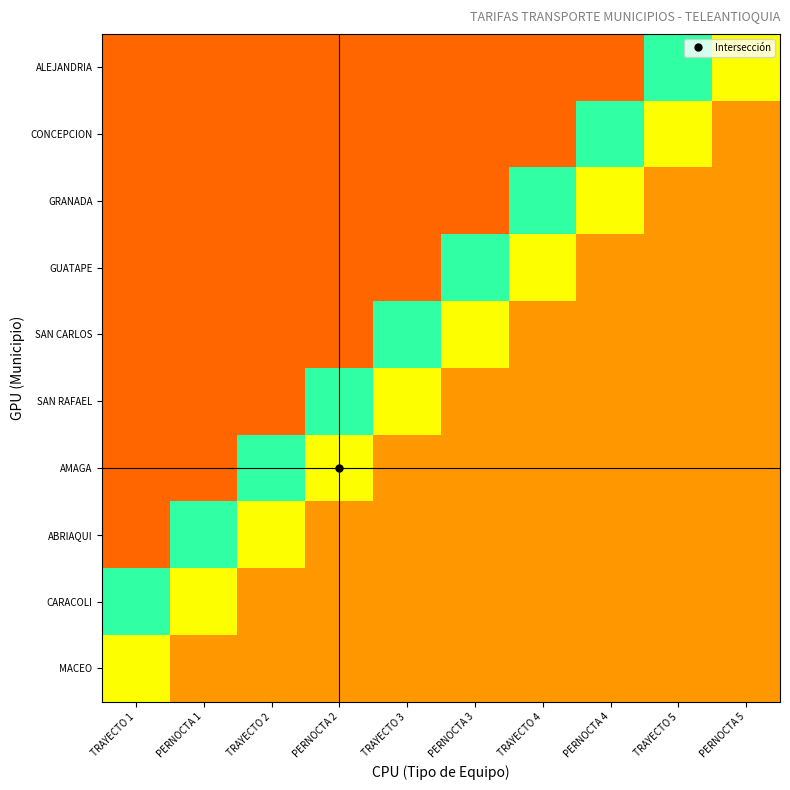

Rank the series at PERNOCTA 3 from lowest to highest value.

ALEJANDRIA, CONCEPCION, GRANADA, SAN RAFAEL, AMAGA, ABRIAQUI, CARACOLI, MACEO, SAN CARLOS, GUATAPE